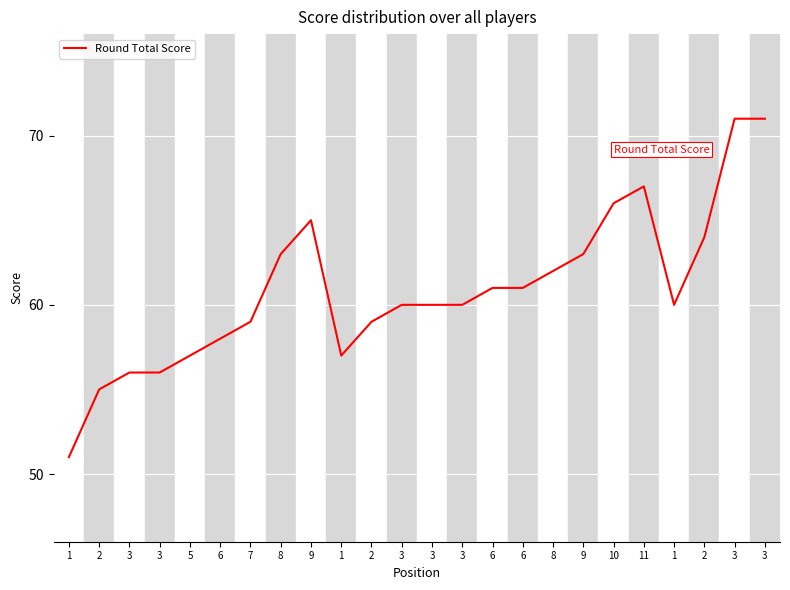

The chart shows a value of 20 at 2. True or false?

False